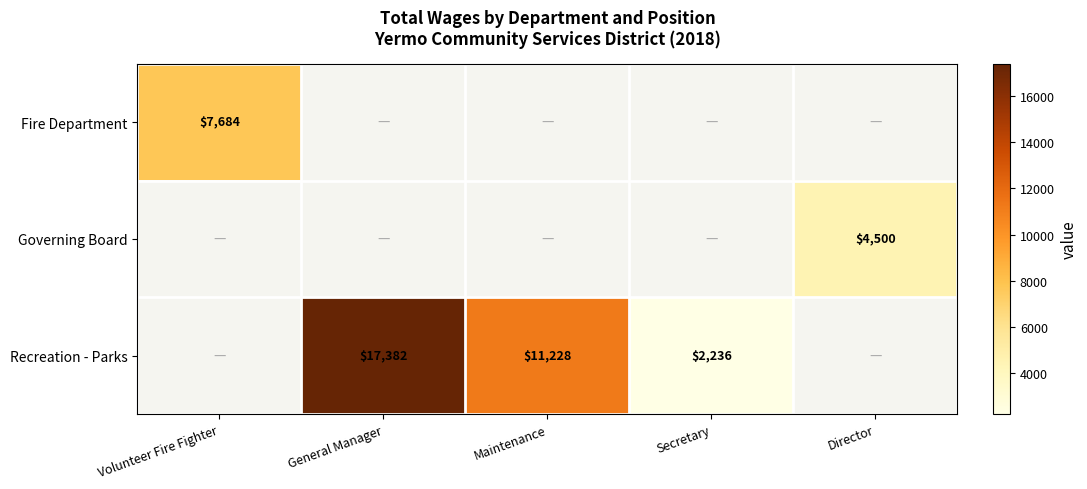

Is it true that Recreation - Parks equals 3653 at Maintenance?

False